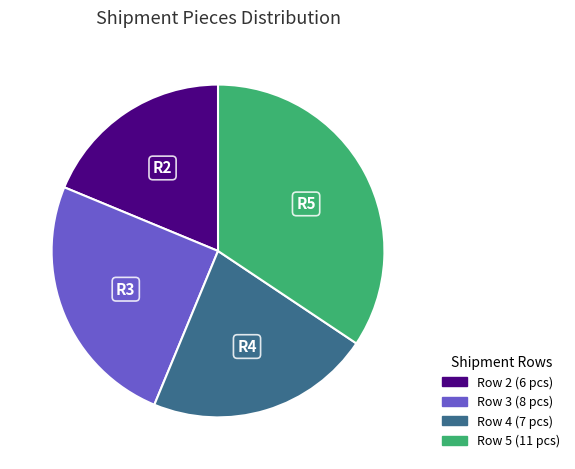

The Row 3 slice represents 25% of the pie. True or false?

True